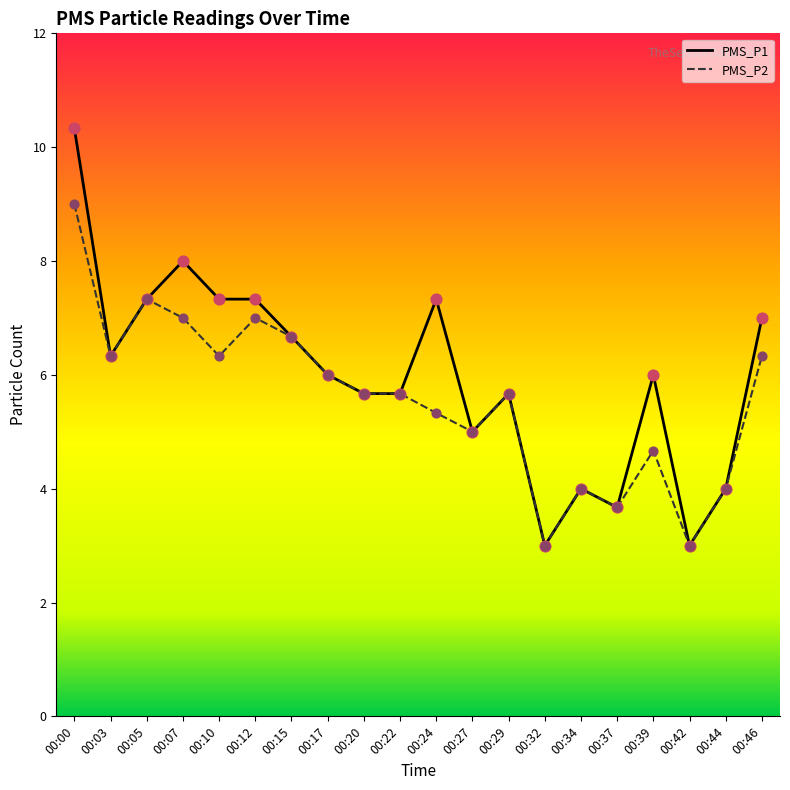

What is the total value across all series at 00:32?

6.0